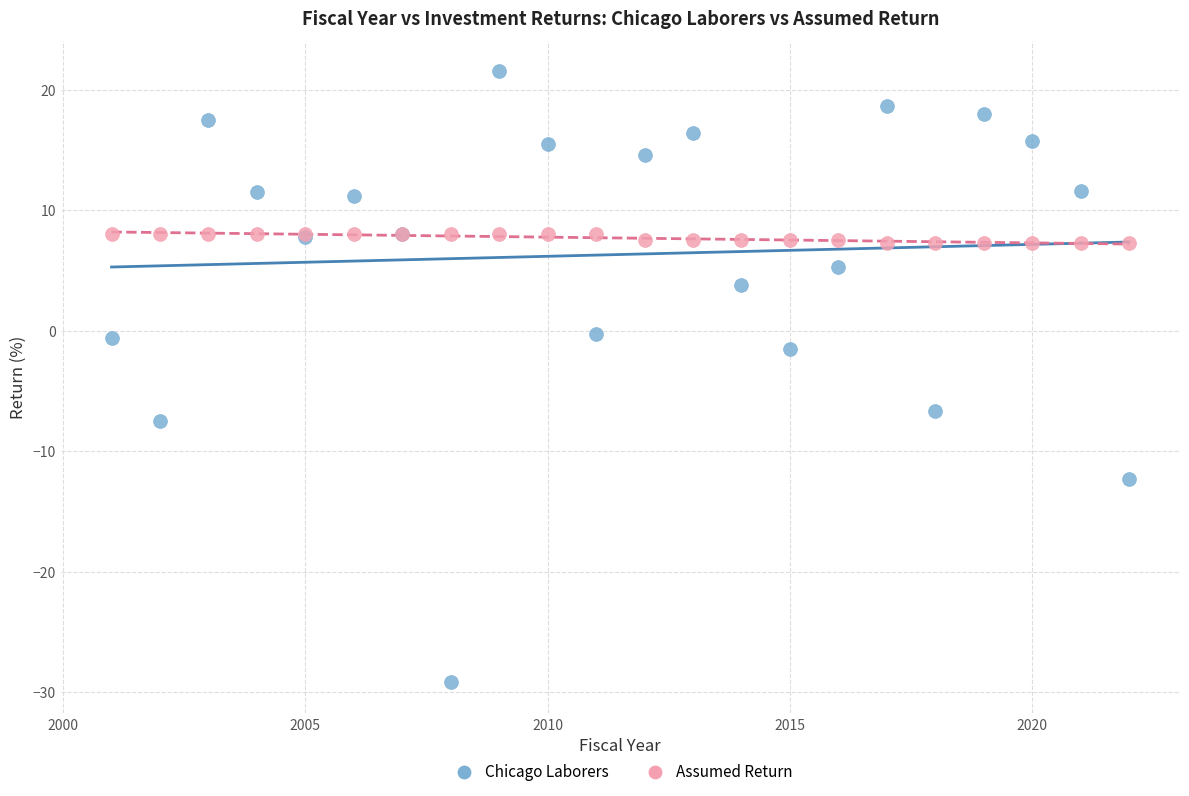

What are all the series names shown in the legend?

Chicago Laborers, Assumed Return